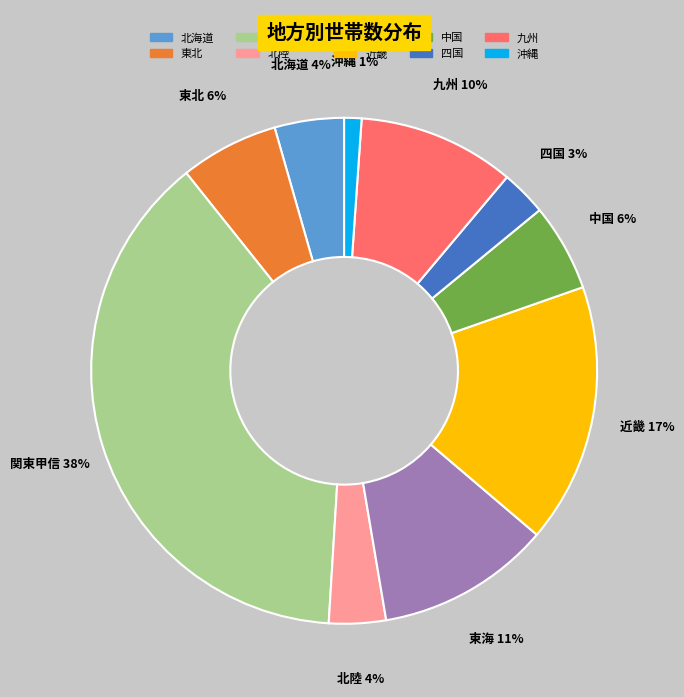

Do 四国 and 近畿 together represent more than half of the pie?

No